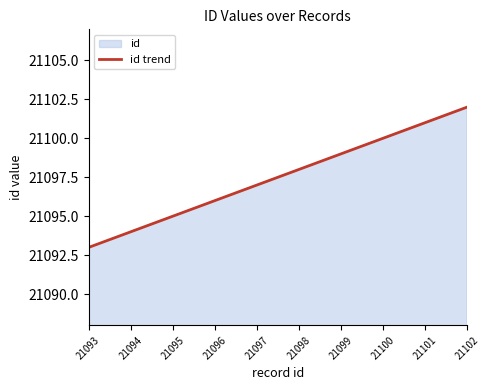

What is the smallest value displayed?

21093